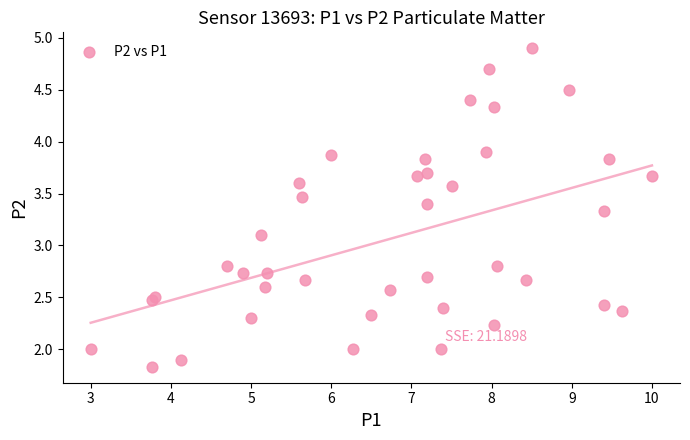

What Y value in the scatter plot is closest to 3?

3.1